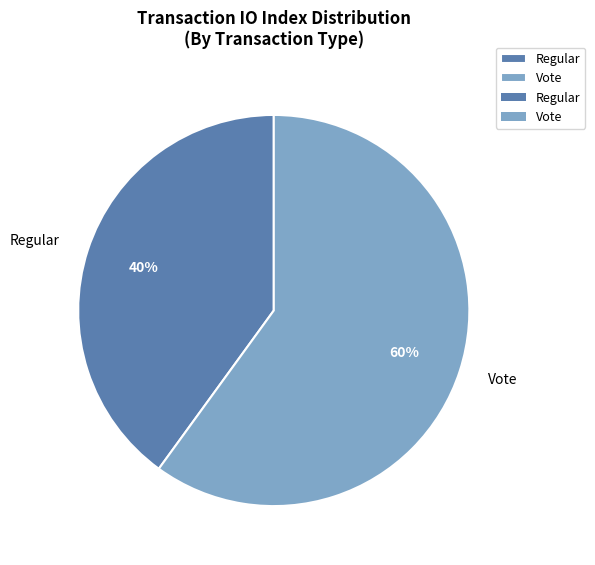

What percentage is the Vote slice, to the nearest percent?

60%